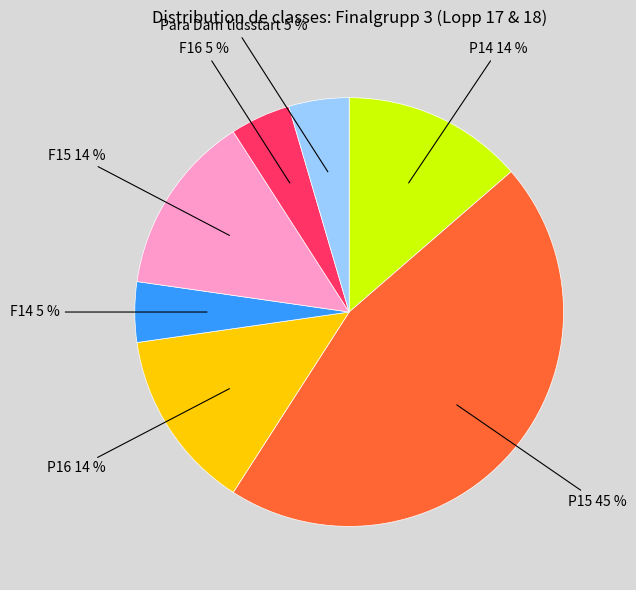

Is the sum of F14 and P16 greater than half?

No